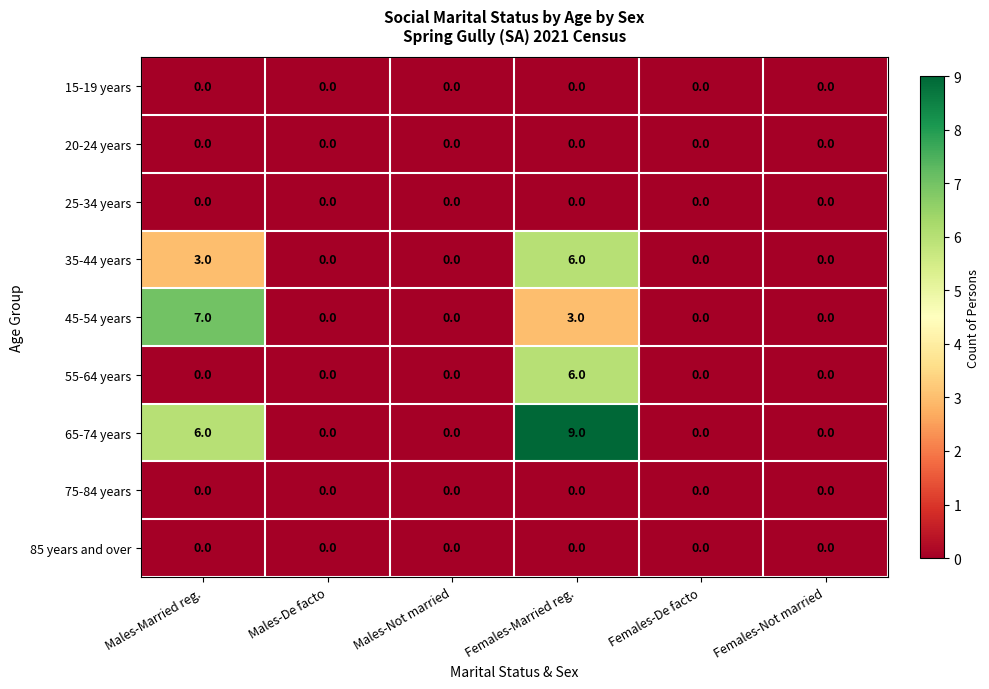

At which category is the sum across all series the highest?

Females-Married reg.